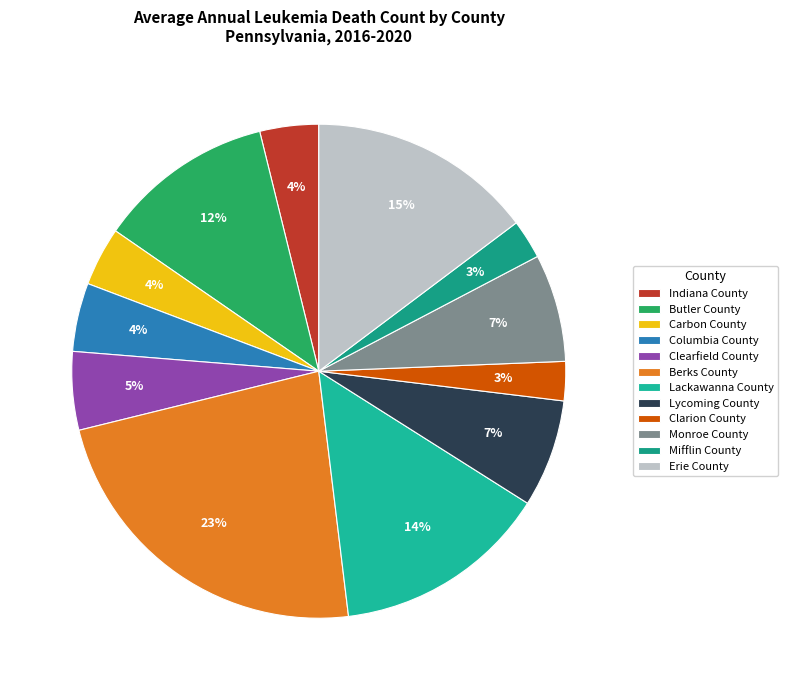

To the nearest percent, what percentage of the pie is Carbon County?

4%